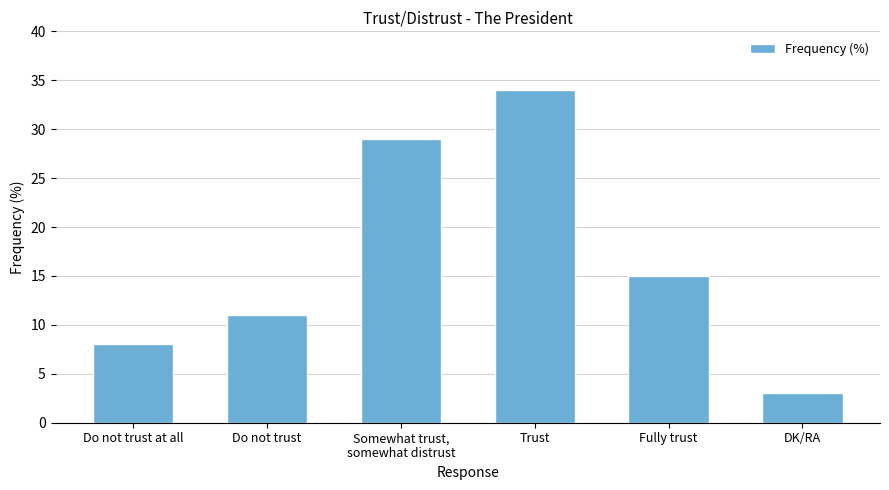

Reading left to right, what are all the values shown in this chart?

8	11	29	34	15	3